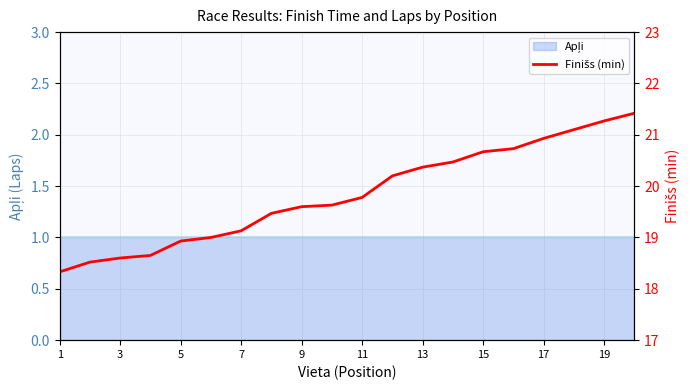

Reading left to right, transcribe all the data shown in this chart.

18.3	18.5	18.6	18.6	18.9	19.0	19.1	19.5	19.6	19.6	19.8	20.2	20.4	20.5	20.7	20.7	20.9	21.1	21.3	21.4